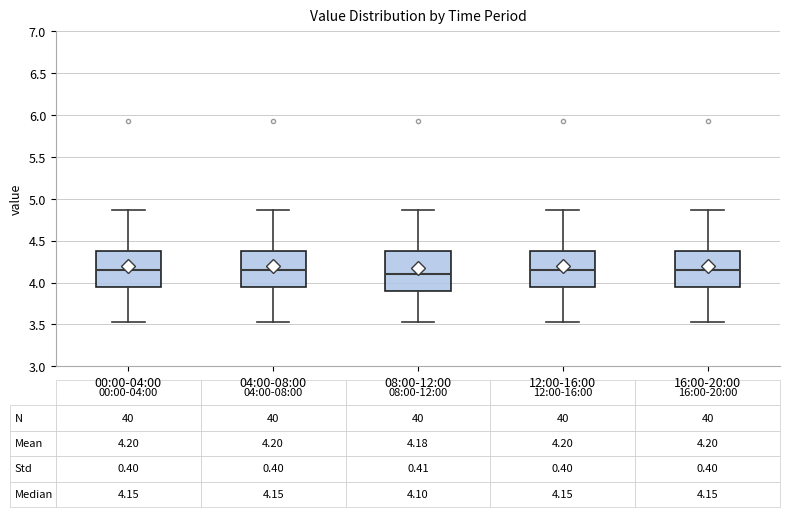

Comparing the boxes themselves (not the whiskers), which one is the tallest?

08:00-12:00